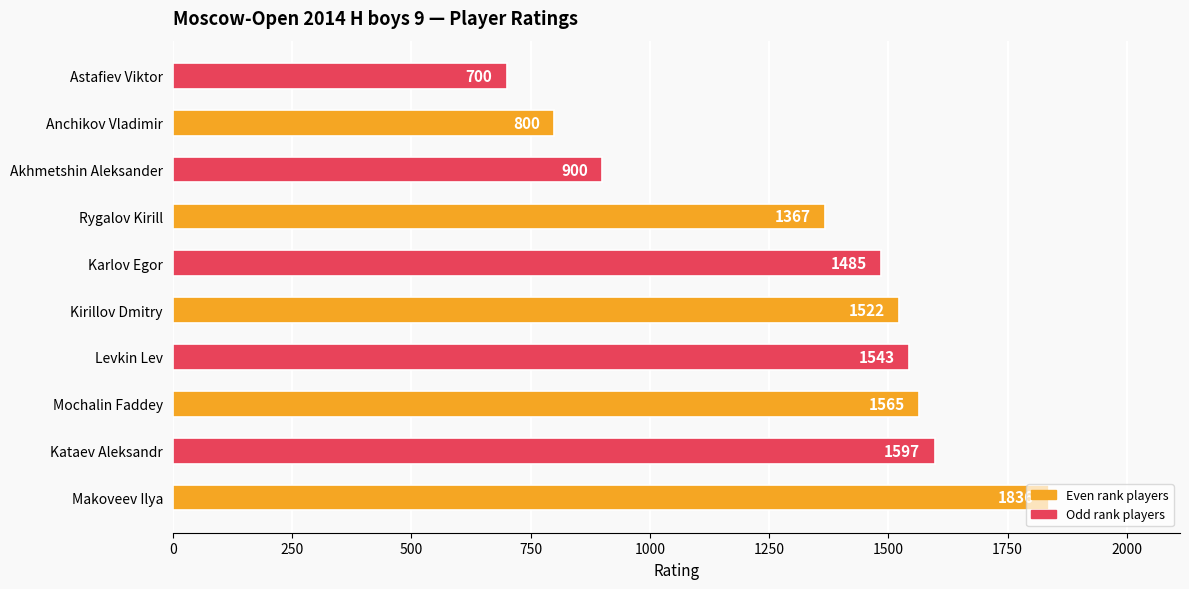

Rank the categories by value from lowest to highest.

Astafiev Viktor, Anchikov Vladimir, Akhmetshin Aleksander, Rygalov Kirill, Karlov Egor, Kirillov Dmitry, Levkin Lev, Mochalin Faddey, Kataev Aleksandr, Makoveev Ilya